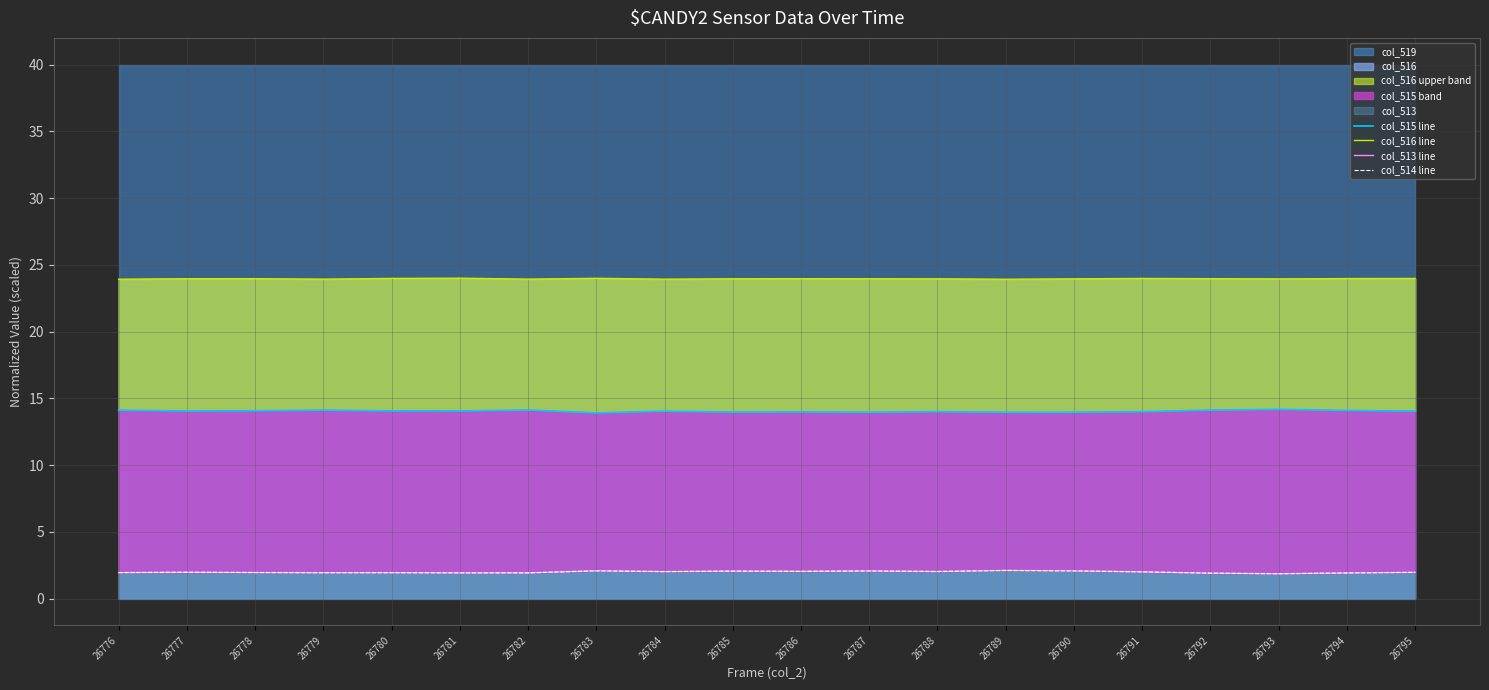

What is the minimum value shown in the chart?

1.9